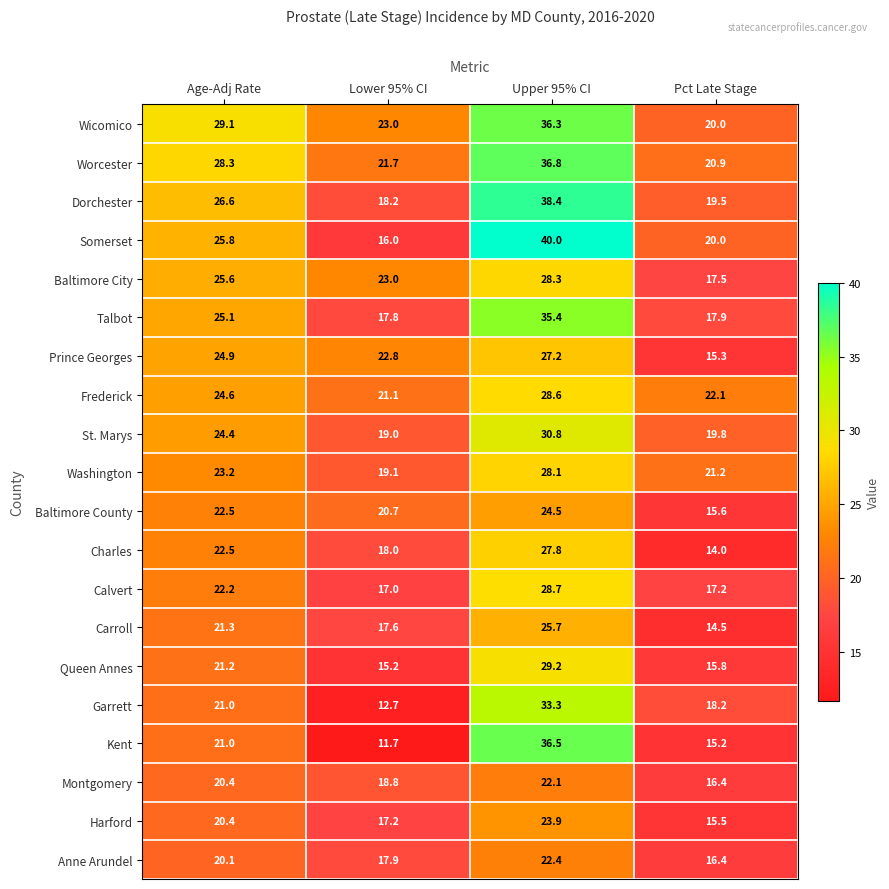

Which series has the largest range (max minus min)?

Kent